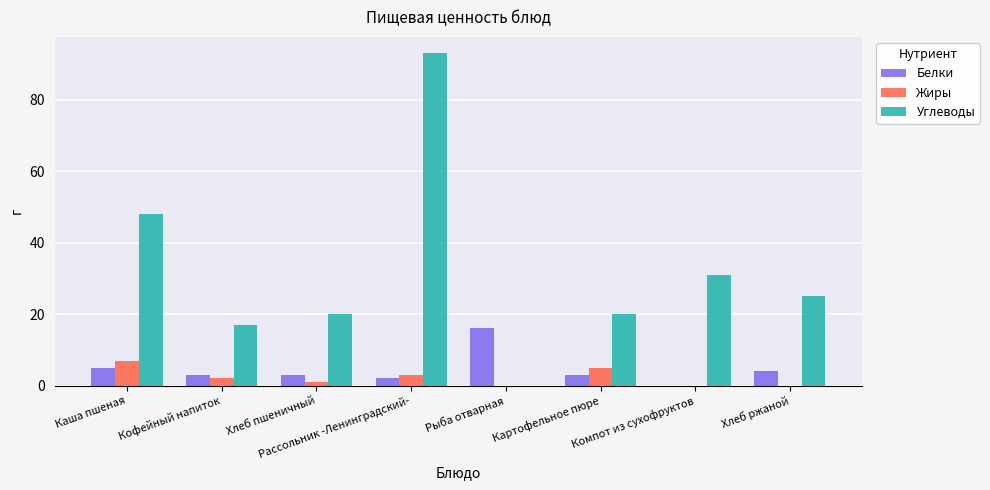

The value of Белки at Хлеб пшеничный is 3. True or false?

True